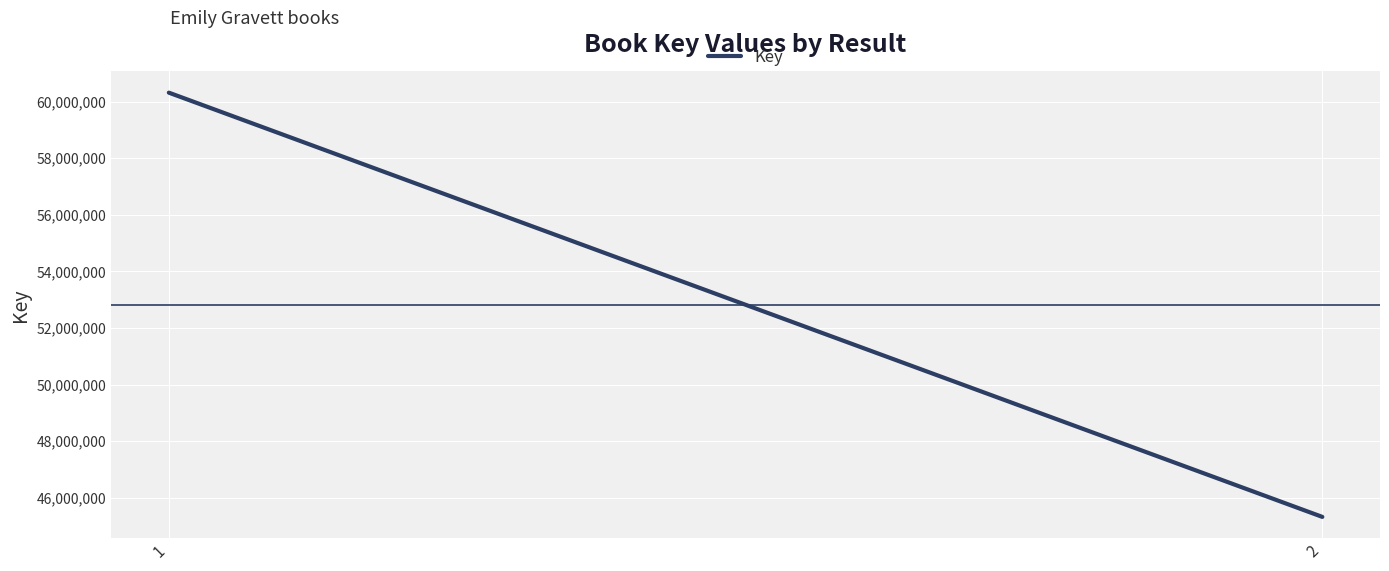

Count the values in the range 45328441 to 60313658.

2